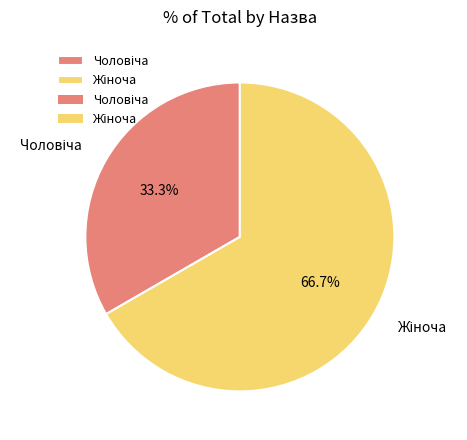

Is there any slice that represents more than half of the pie?

Yes